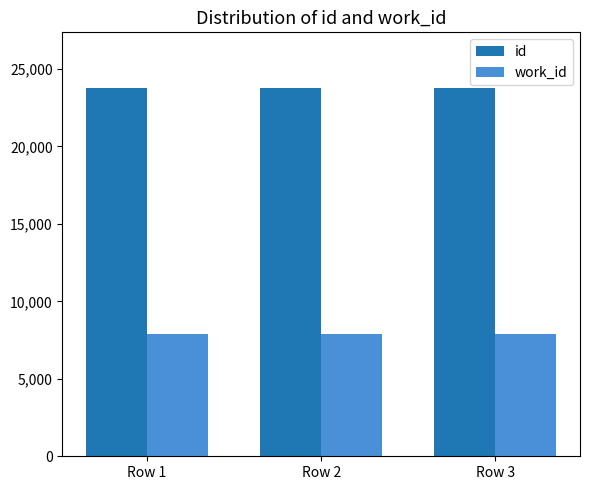

Rank the series at Row 1 from highest to lowest value.

id, work_id